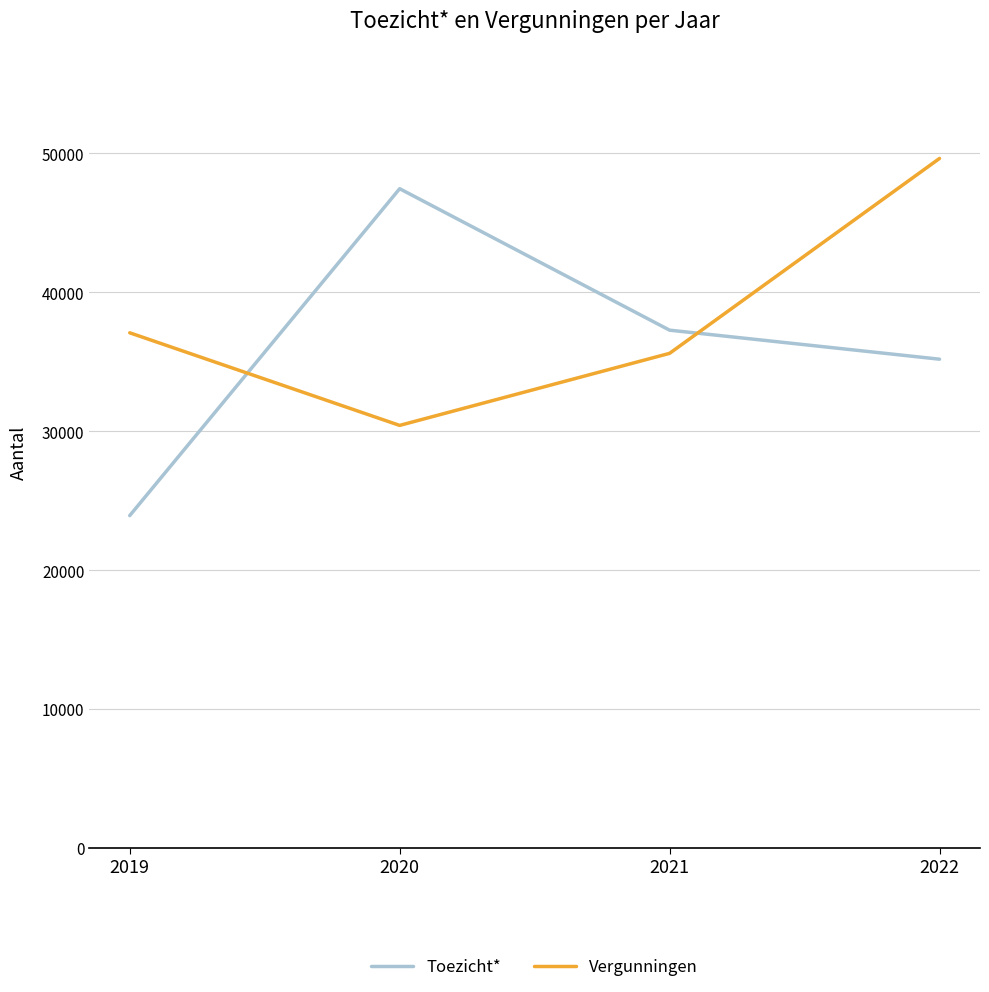

True or false: Toezicht* has more than 2 points higher than both neighbors.

False